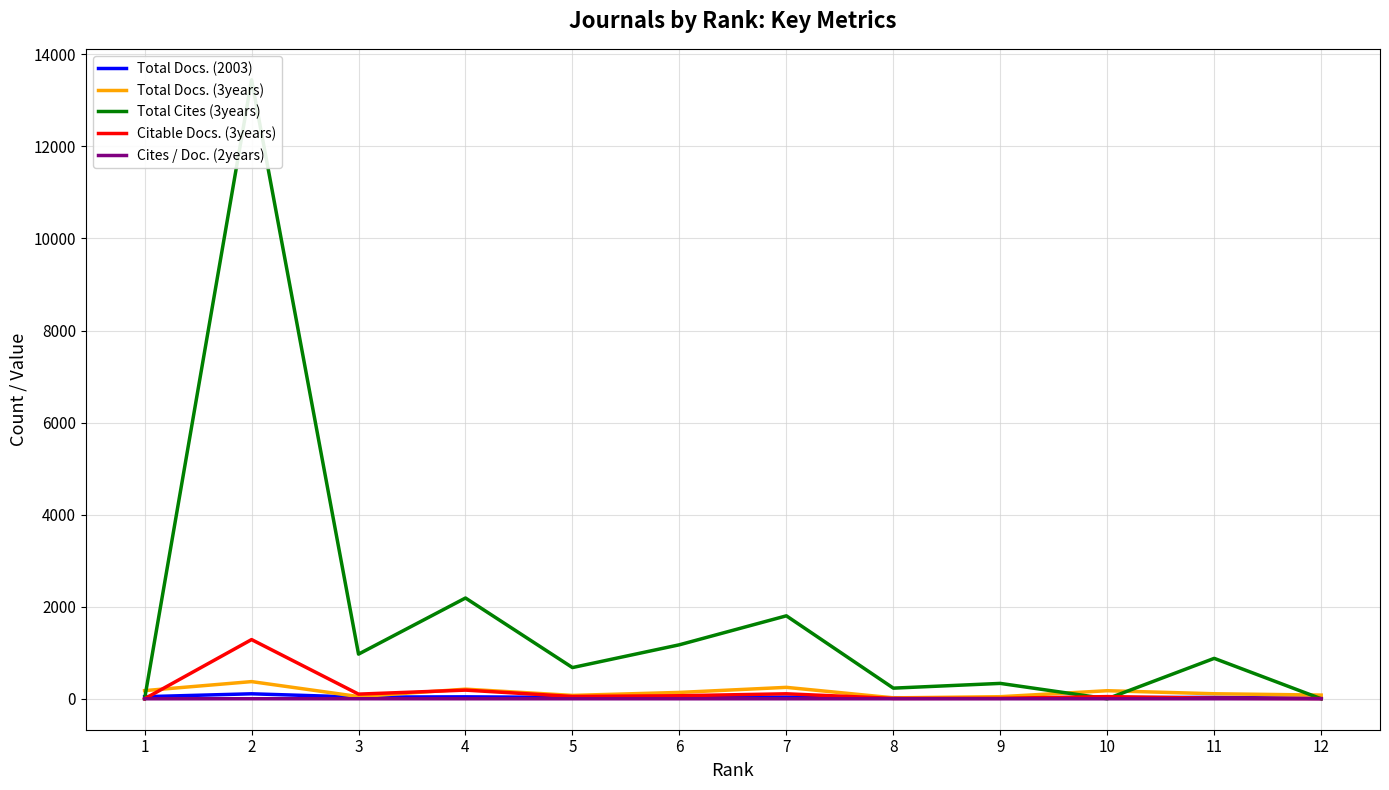

Reading left to right, what are all the values shown in this chart?

Total Docs. (2003): 12=8.0	11=30.0	10=25.0	9=20.0	8=23.0	7=36.0	6=27.0	5=29.0	4=42.0	3=36.0	2=108.0	1=45.0
Total Docs. (3years): 12=80.0	11=109.0	10=175.0	9=45.0	8=20.0	7=248.0	6=138.0	5=73.0	4=209.0	3=48.0	2=373.0	1=177.0
Total Cites (3years): 12=0.0	11=878.0	10=0.0	9=334.0	8=231.0	7=1802.0	6=1173.0	5=678.0	4=2189.0	3=970.0	2=13448.0	1=0.0
Citable Docs. (3years): 12=5.0	11=12.0	10=47.0	9=10.0	8=8.0	7=108.0	6=66.0	5=50.0	4=188.0	3=101.0	2=1286.0	1=0.0
Cites / Doc. (2years): 12=0.0	11=0.1	10=0.1	9=0.1	8=0.1	7=0.2	6=0.2	5=0.1	4=0.2	3=0.7	2=1.0	1=0.0